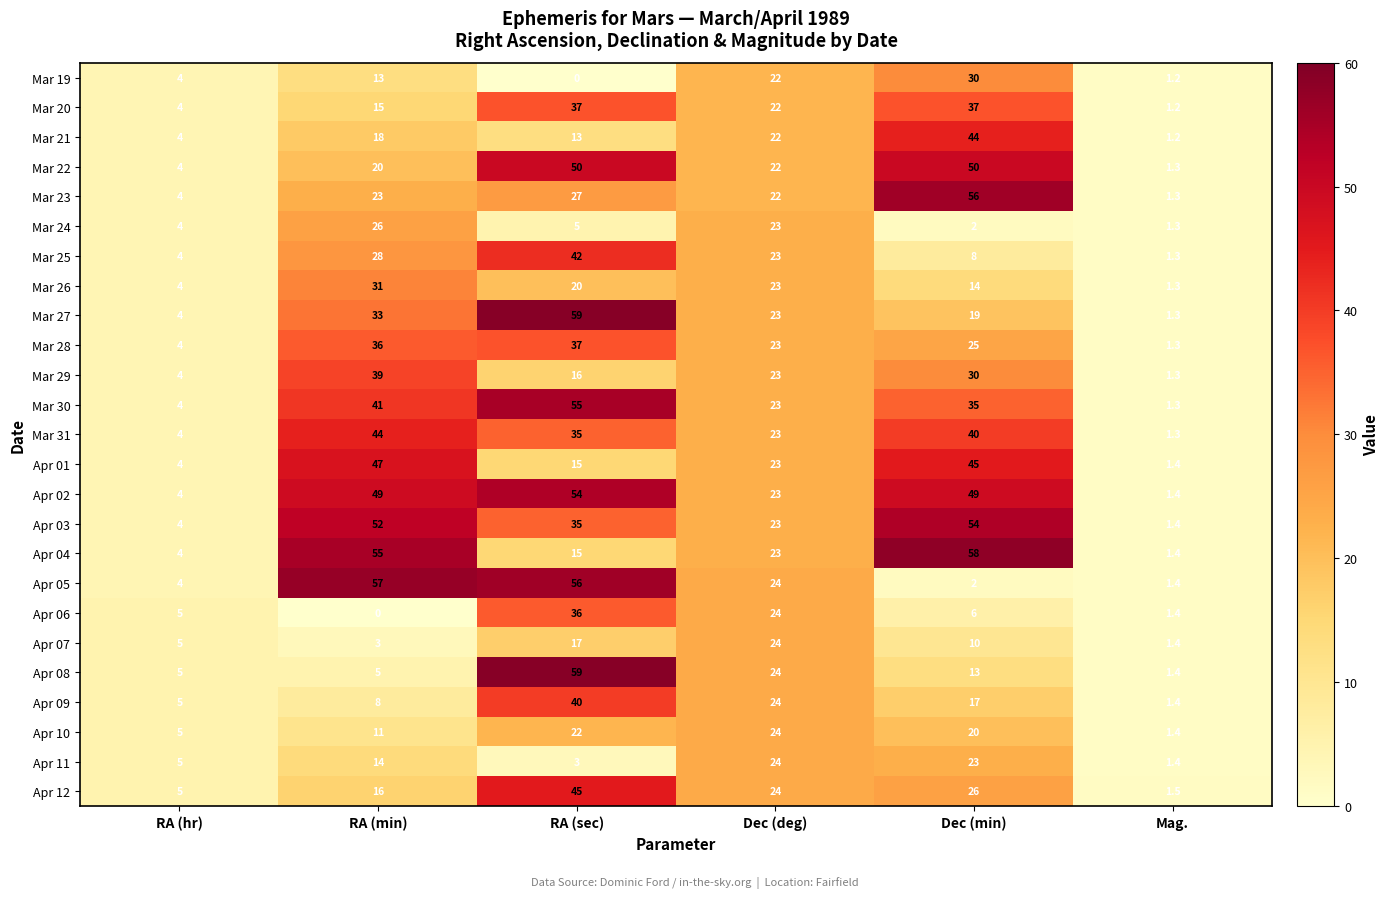

Which series has the widest spread of values?

Mar 27